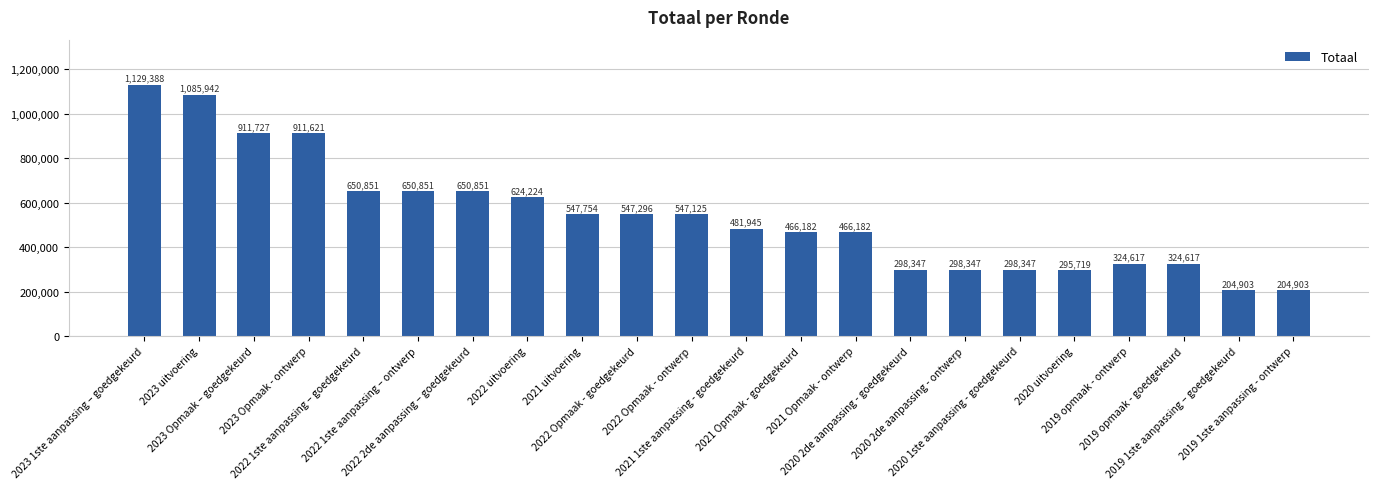

What is the sum of the values at 2022 Opmaak - ontwerp and 2023 1ste aanpassing – goedgekeurd?

1676513